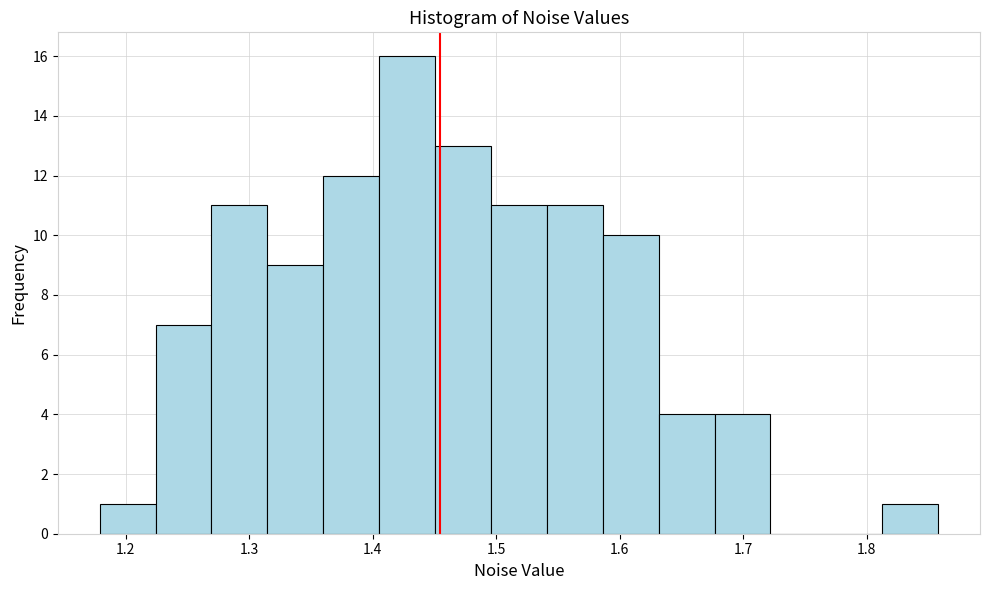

Reading left to right, transcribe this chart: for each bar, give the range it covers on the x-axis and its height. Neither the bar edges nor the heights are printed on the chart, so give them approximately, as read against the axes.

1.18 to 1.22: 1
1.22 to 1.27: 7
1.27 to 1.31: 11
1.31 to 1.36: 9
1.36 to 1.41: 12
1.41 to 1.45: 16
1.45 to 1.50: 13
1.50 to 1.54: 11
1.54 to 1.59: 11
1.59 to 1.63: 10
1.63 to 1.68: 4
1.68 to 1.72: 4
1.72 to 1.77: 0
1.77 to 1.81: 0
1.81 to 1.86: 1